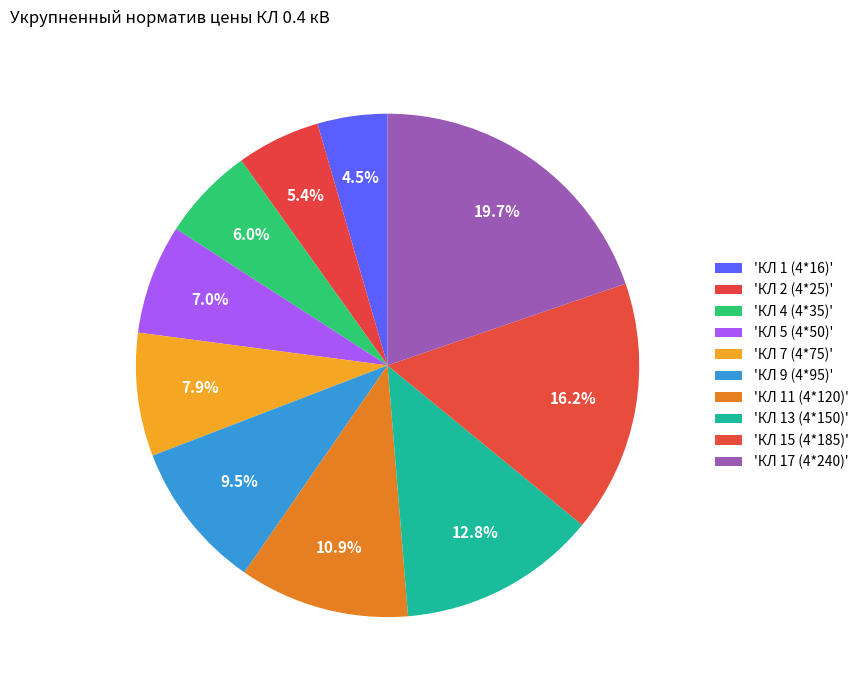

Does any single category account for the majority?

No